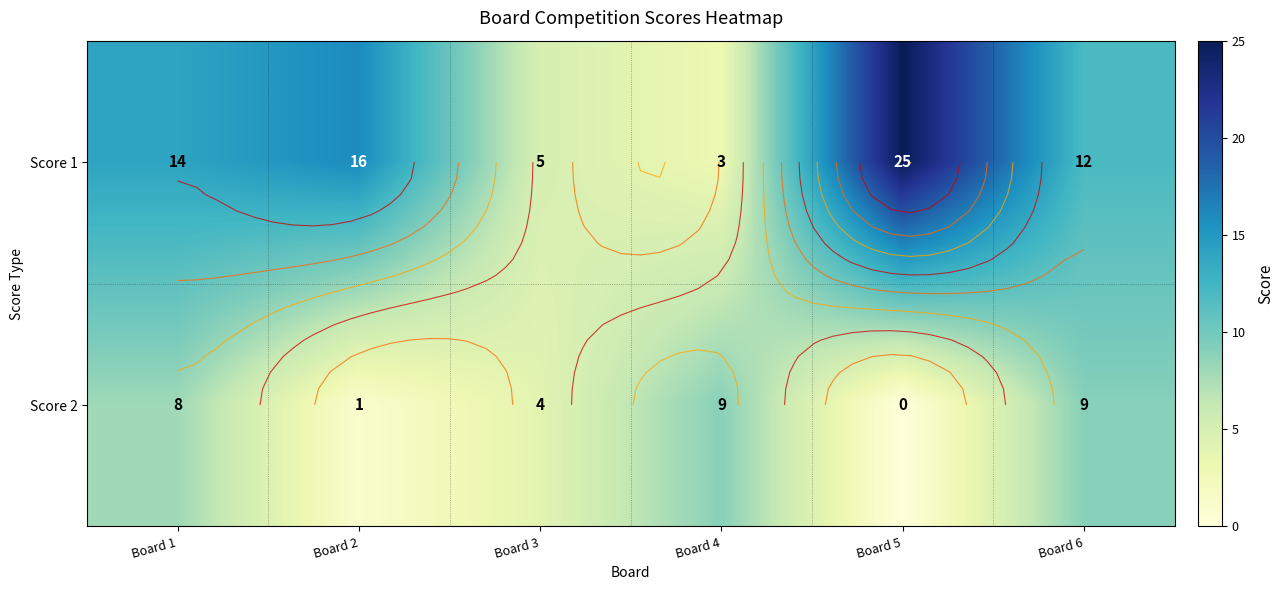

What is the difference between the maximum and second lowest values in the Score 1 series?

20